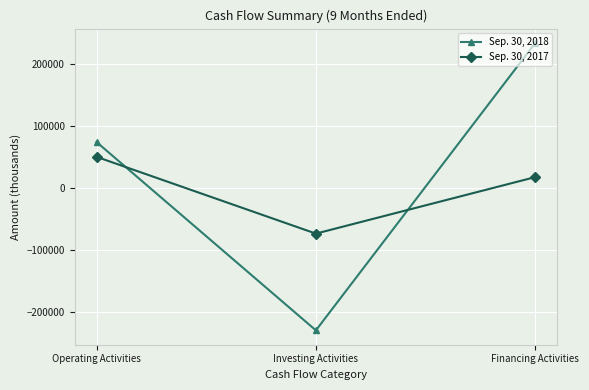

Does the chart have visible grid lines?

Yes